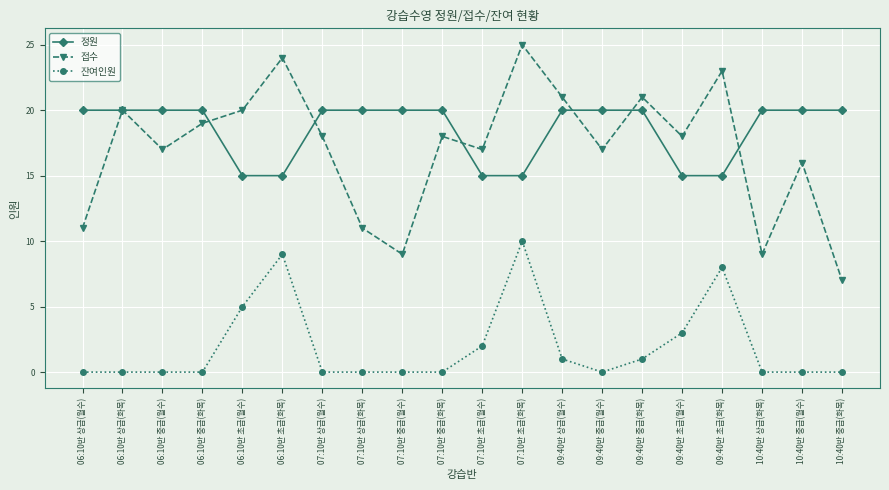

Which label corresponds to the largest value in the chart?

07:10반 초급(화목)